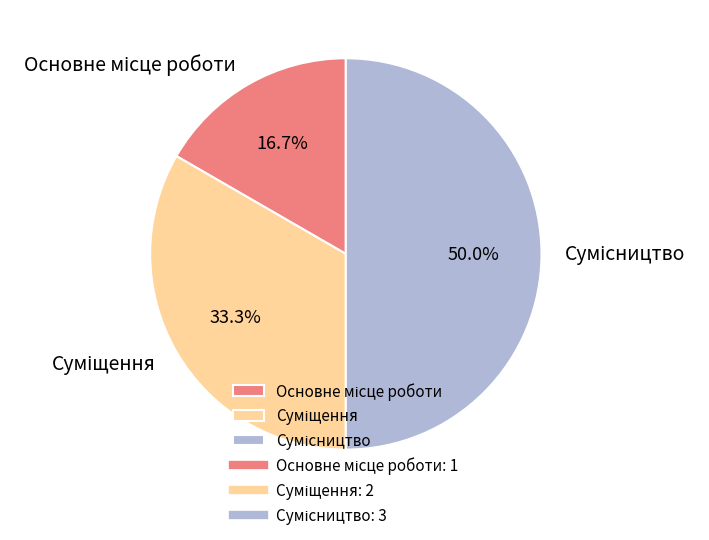

Which slice is the largest?

Сумісництво